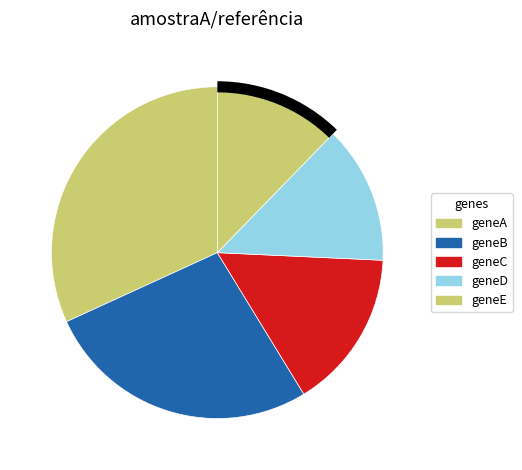

Between geneD and geneA, which is larger?

geneA